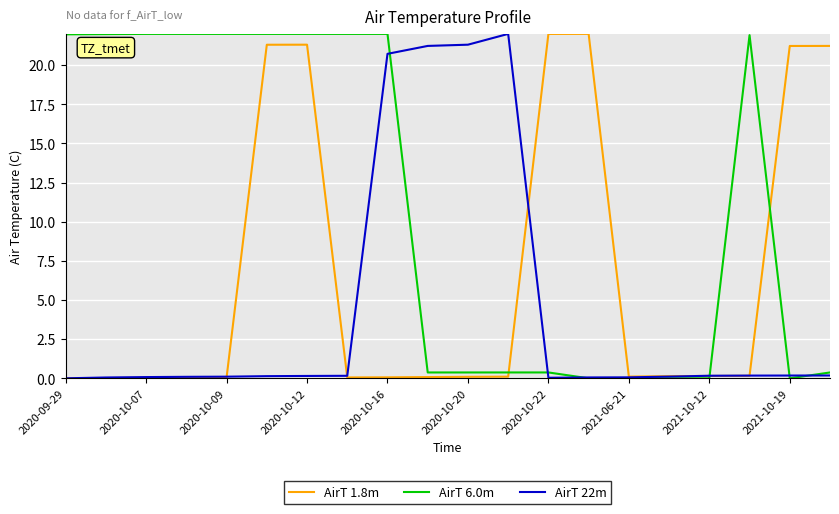

Which series has the largest total across all categories?

AirT 6.0m